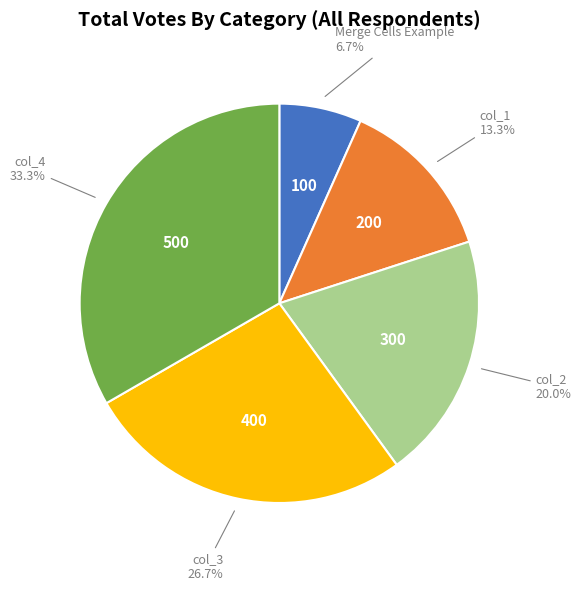

How many segments does this pie chart have?

5